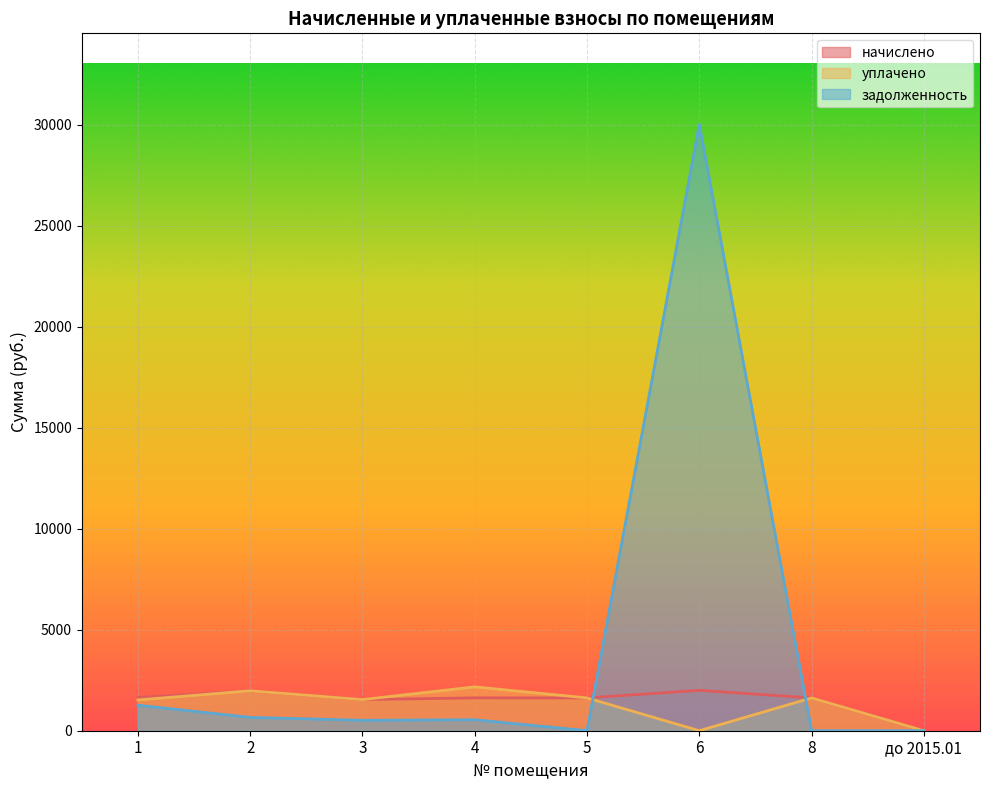

List the labels in order of начислено value, largest first.

6, 2, 1, 4, 5, 8, 3, до 2015.01